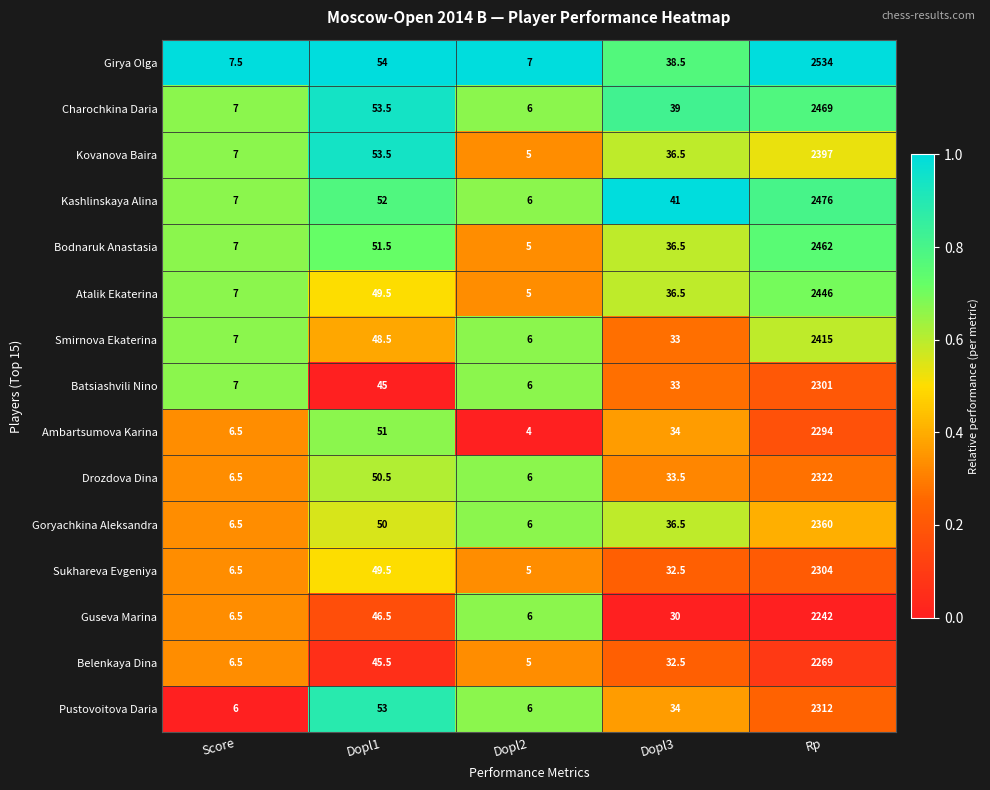

What is the spread (max minus min) of values at Score?

1.5